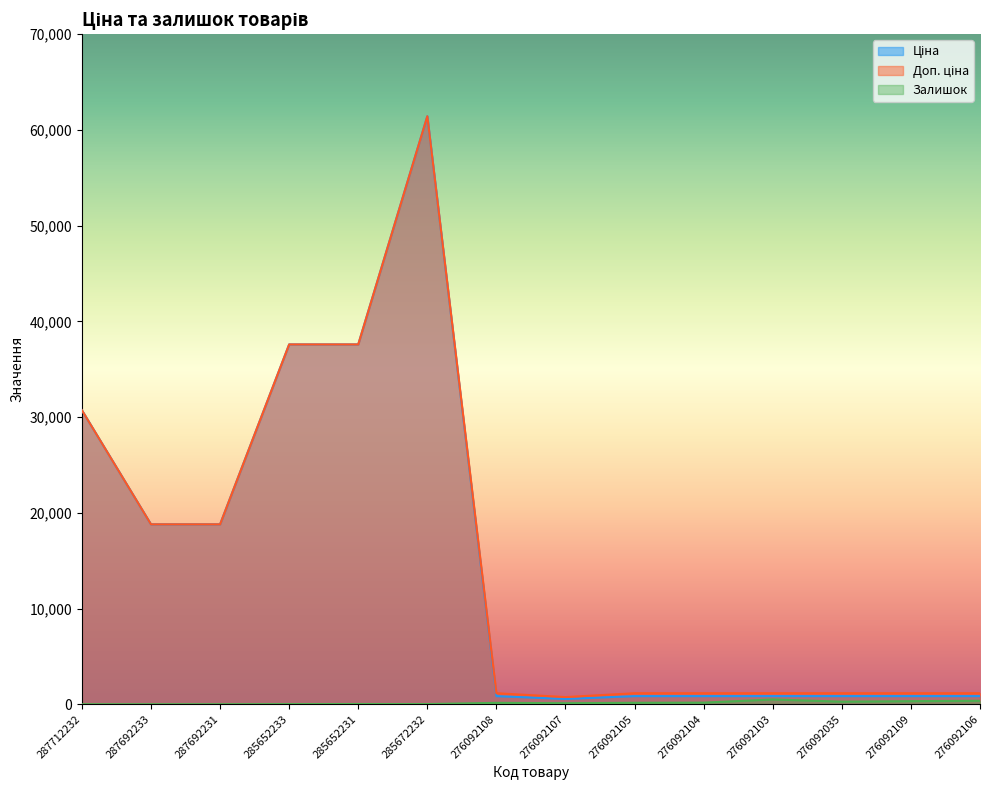

What is the label of the 13th point from the right?

287692233